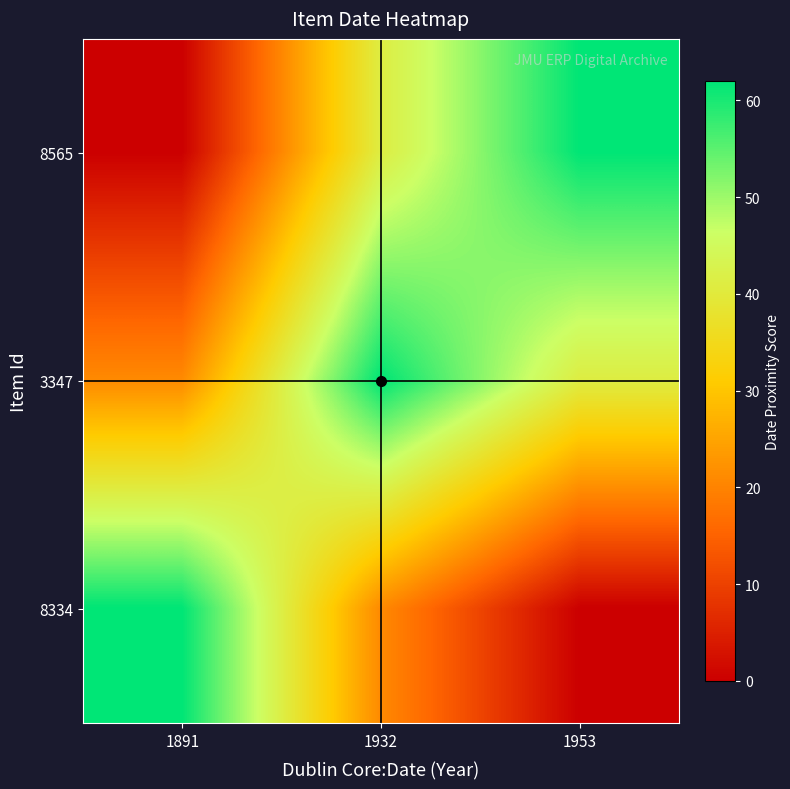

Reading right to left, what are all the values shown in this chart?

8565: 1953=62	1932=41	1891=0
3347: 1953=41	1932=62	1891=21
8334: 1953=0	1932=21	1891=62